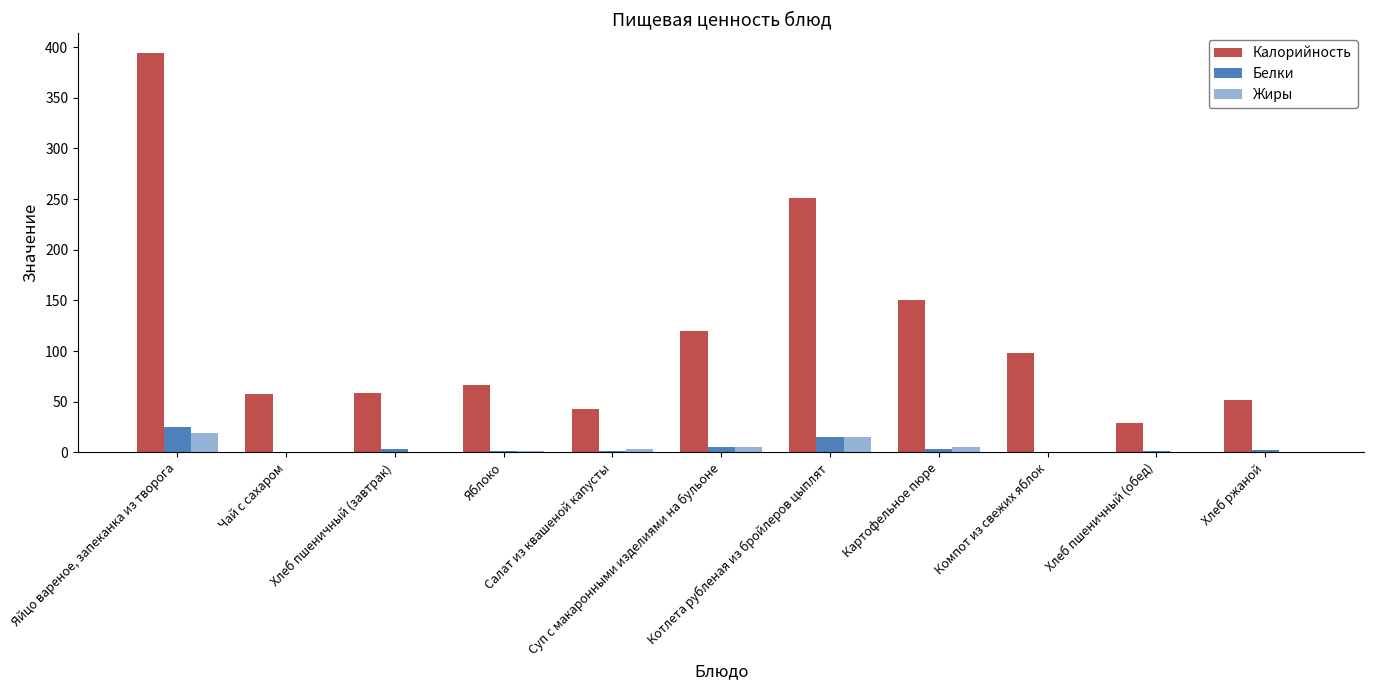

Which series has the largest range (max minus min)?

Калорийность